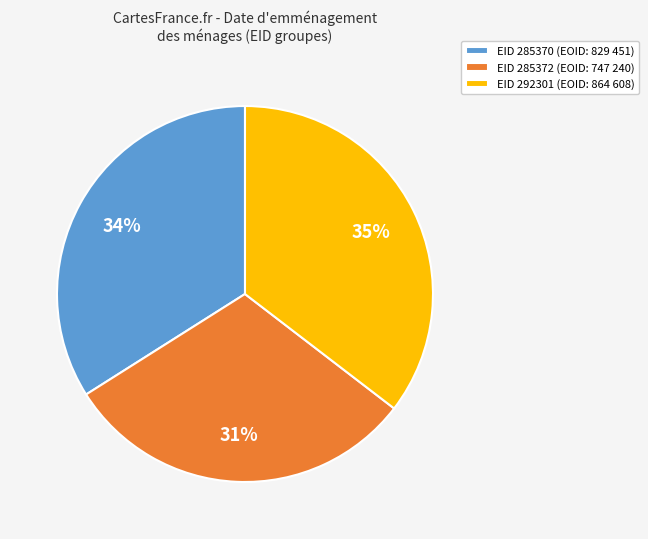

The EID 292301 (EOID: 864 608) slice represents 35% of the pie. True or false?

True